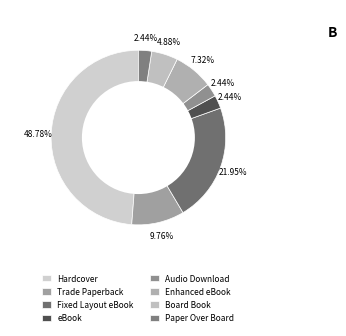

Is Enhanced eBook the majority of the pie?

No